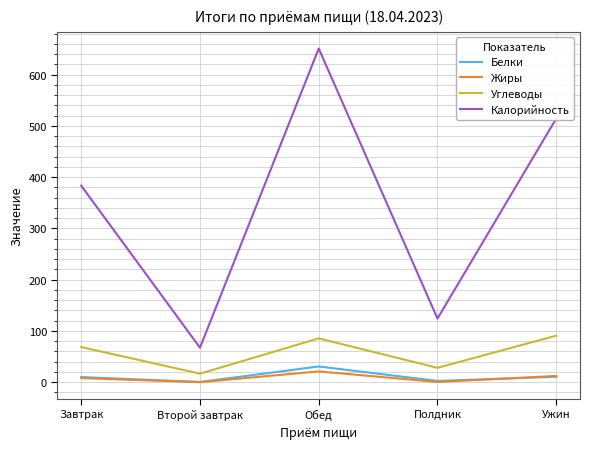

At how many categories does at least one series exceed 621?

1